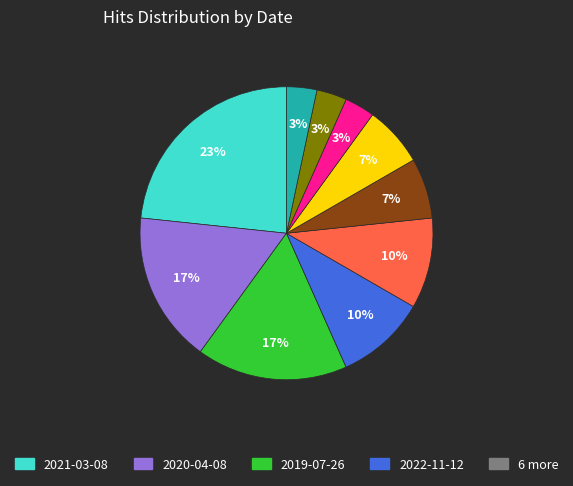

Count the number of slices in the pie.

10